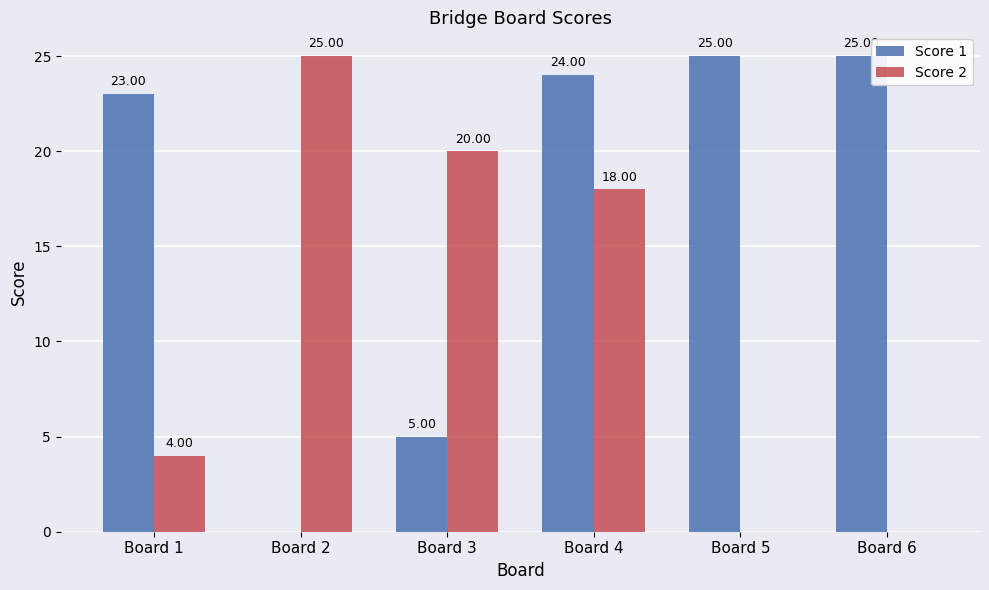

Between Board 4 and Board 6, which series saw the biggest shift?

Score 2